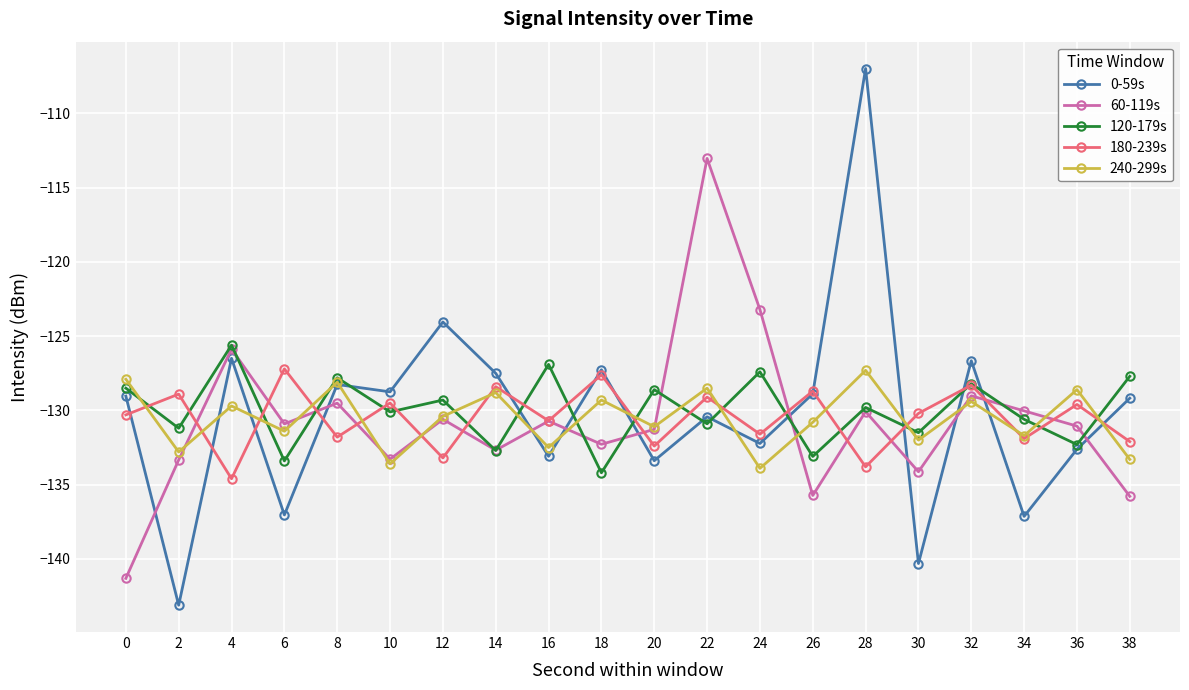

What is the value of the 120-179s point at the 18th from the left?

-130.6